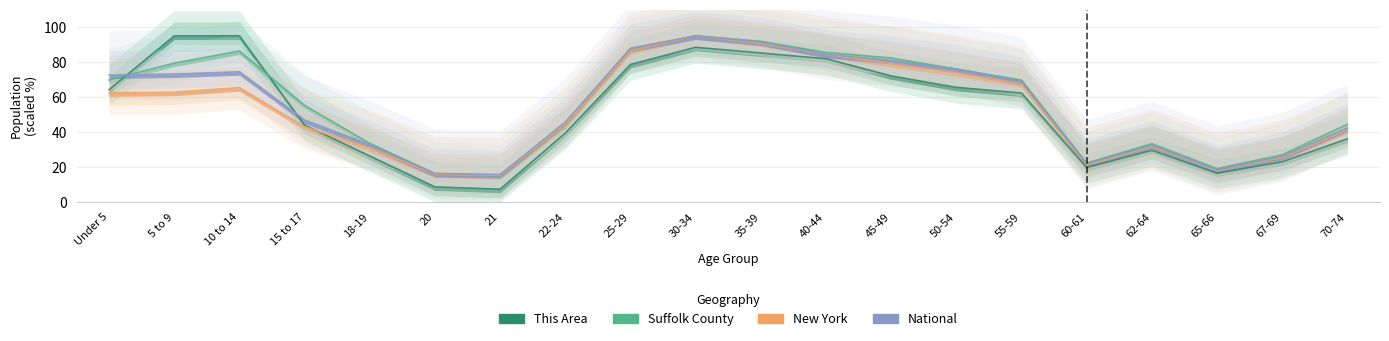

At which category does the chart reach its minimum across all series?

21